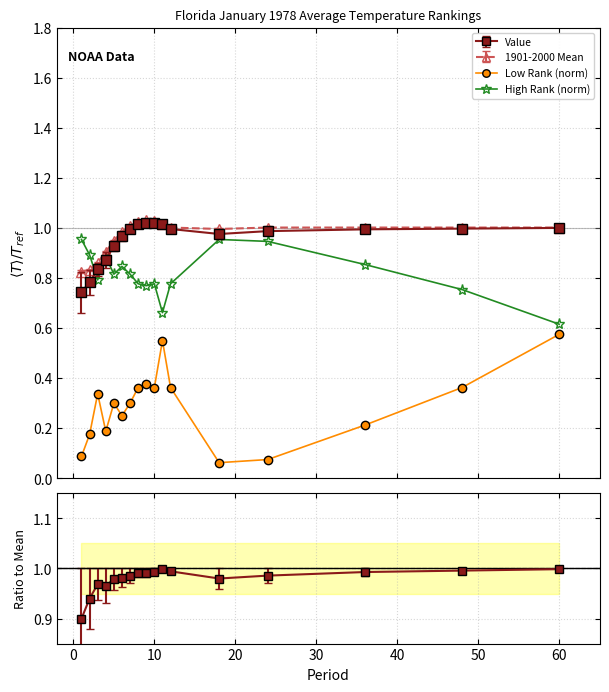

How many lines are shown in the chart?

5